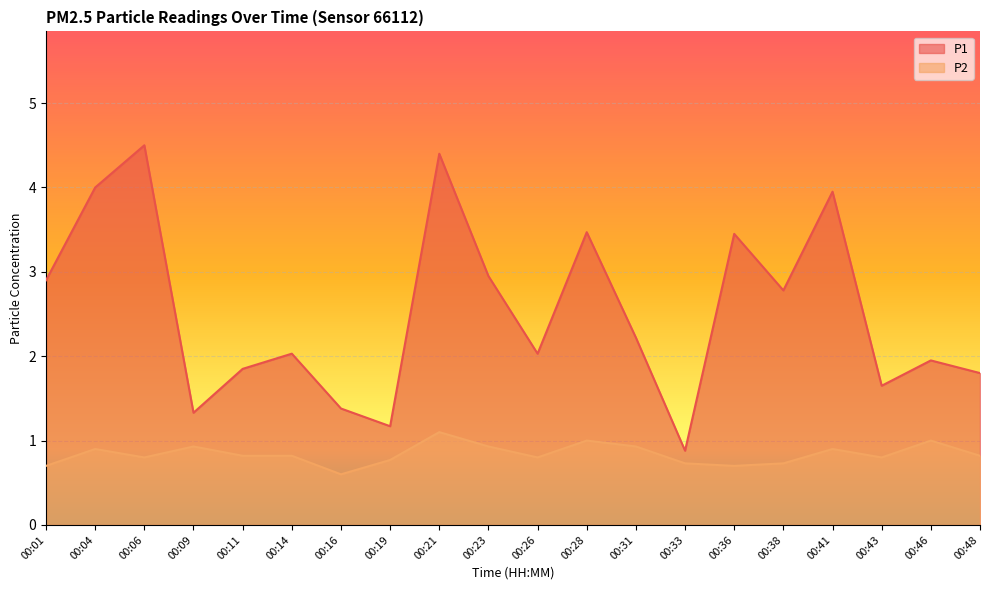

How many lines are shown in the chart?

2